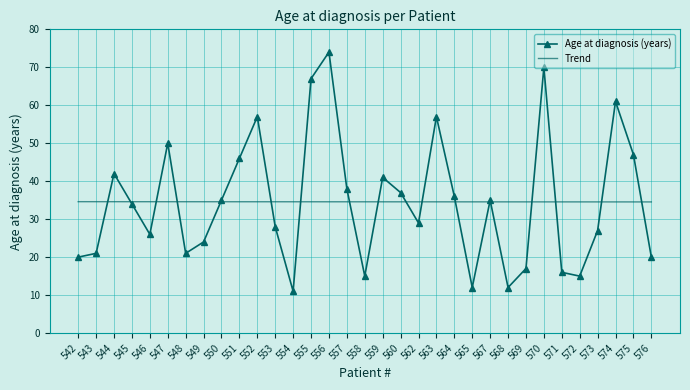

What is the lowest value of the Trend series?

34.5